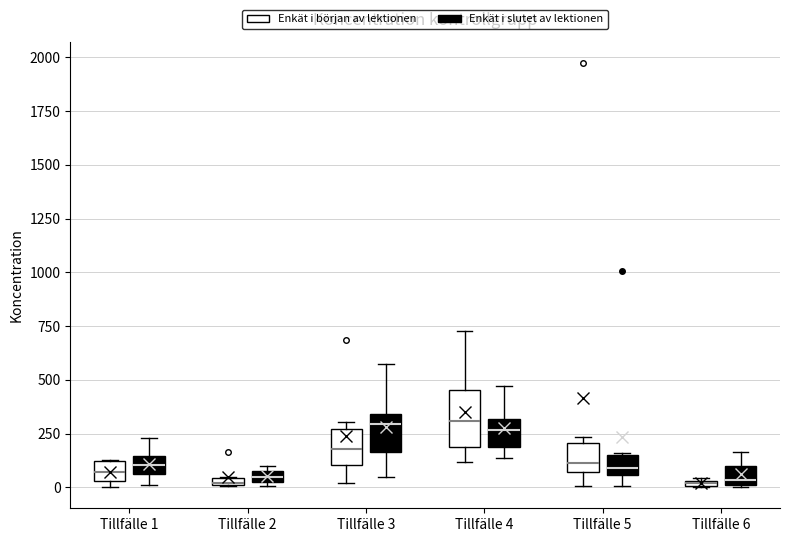

Comparing the boxes themselves (not the whiskers), which one is the tallest?

Tillfälle 4 (Enkät i början av lektionen)